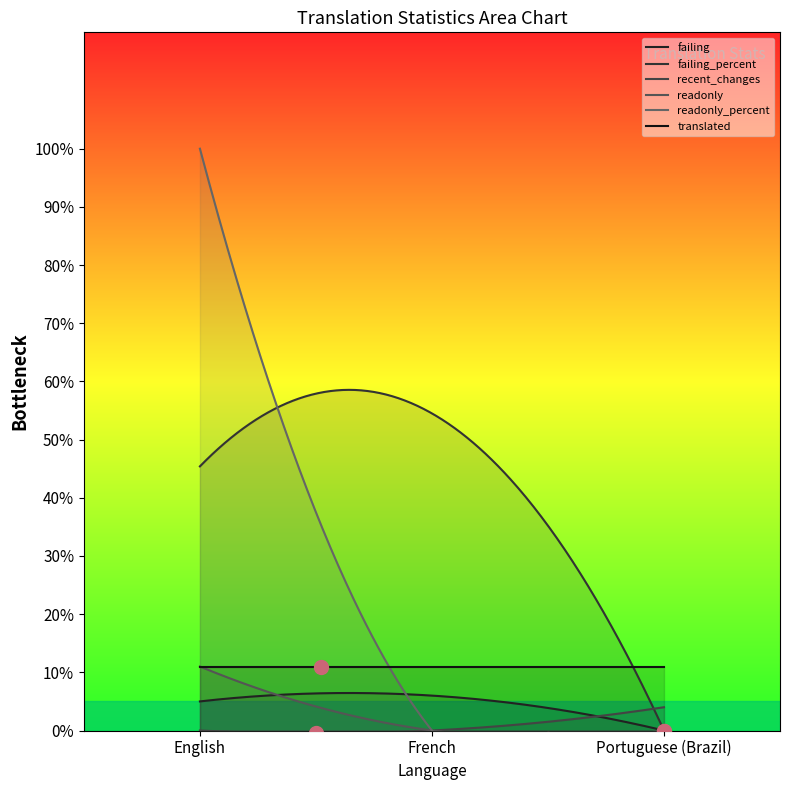

Reading left to right, what are all the values shown in this chart?

failing: 5.0	6.0	0.0
failing_percent: 45.4	54.5	0.0
recent_changes: 0.0	0.0	4.0
readonly: 11.0	0.0	0.0
readonly_percent: 100.0	0.0	0.0
translated: 11.0	11.0	11.0